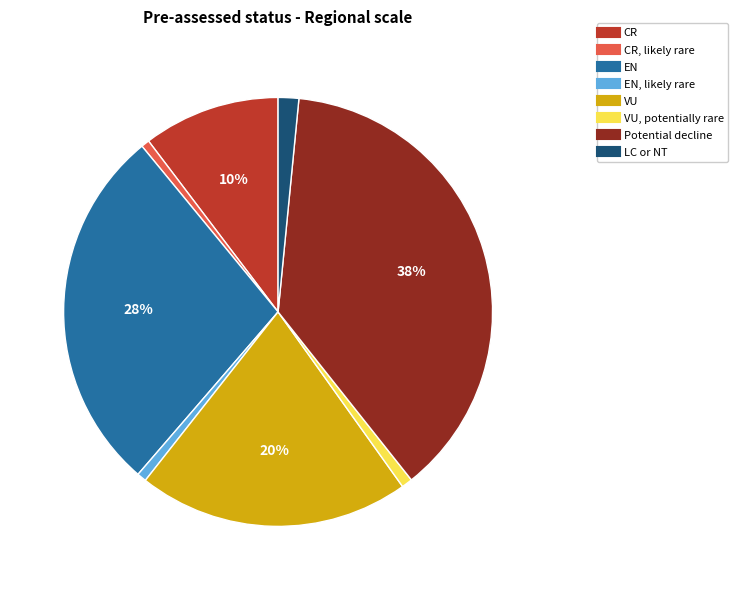

Does any single category account for the majority?

No